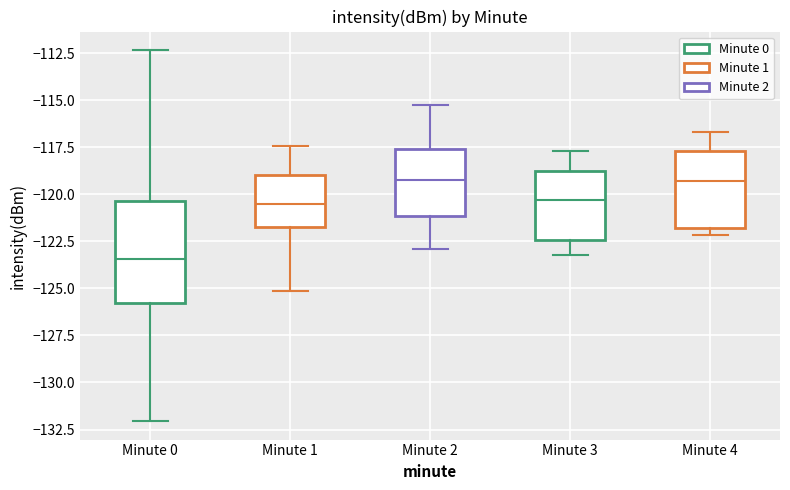

Where is the lower edge of the box for Minute 2 on the y-axis? The values are not printed on the chart, so give them approximately, as read against the axis.

-121.0